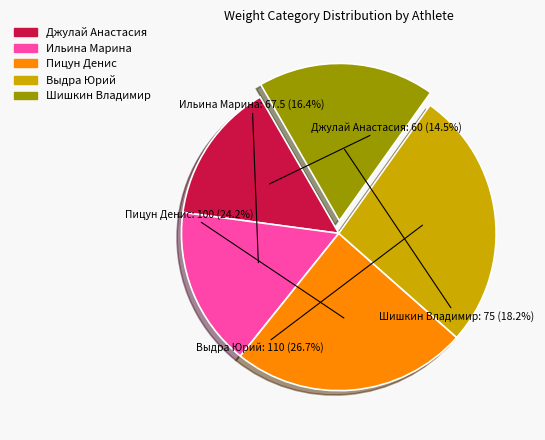

True or false: Выдра Юрий accounts for 38% of the total.

False